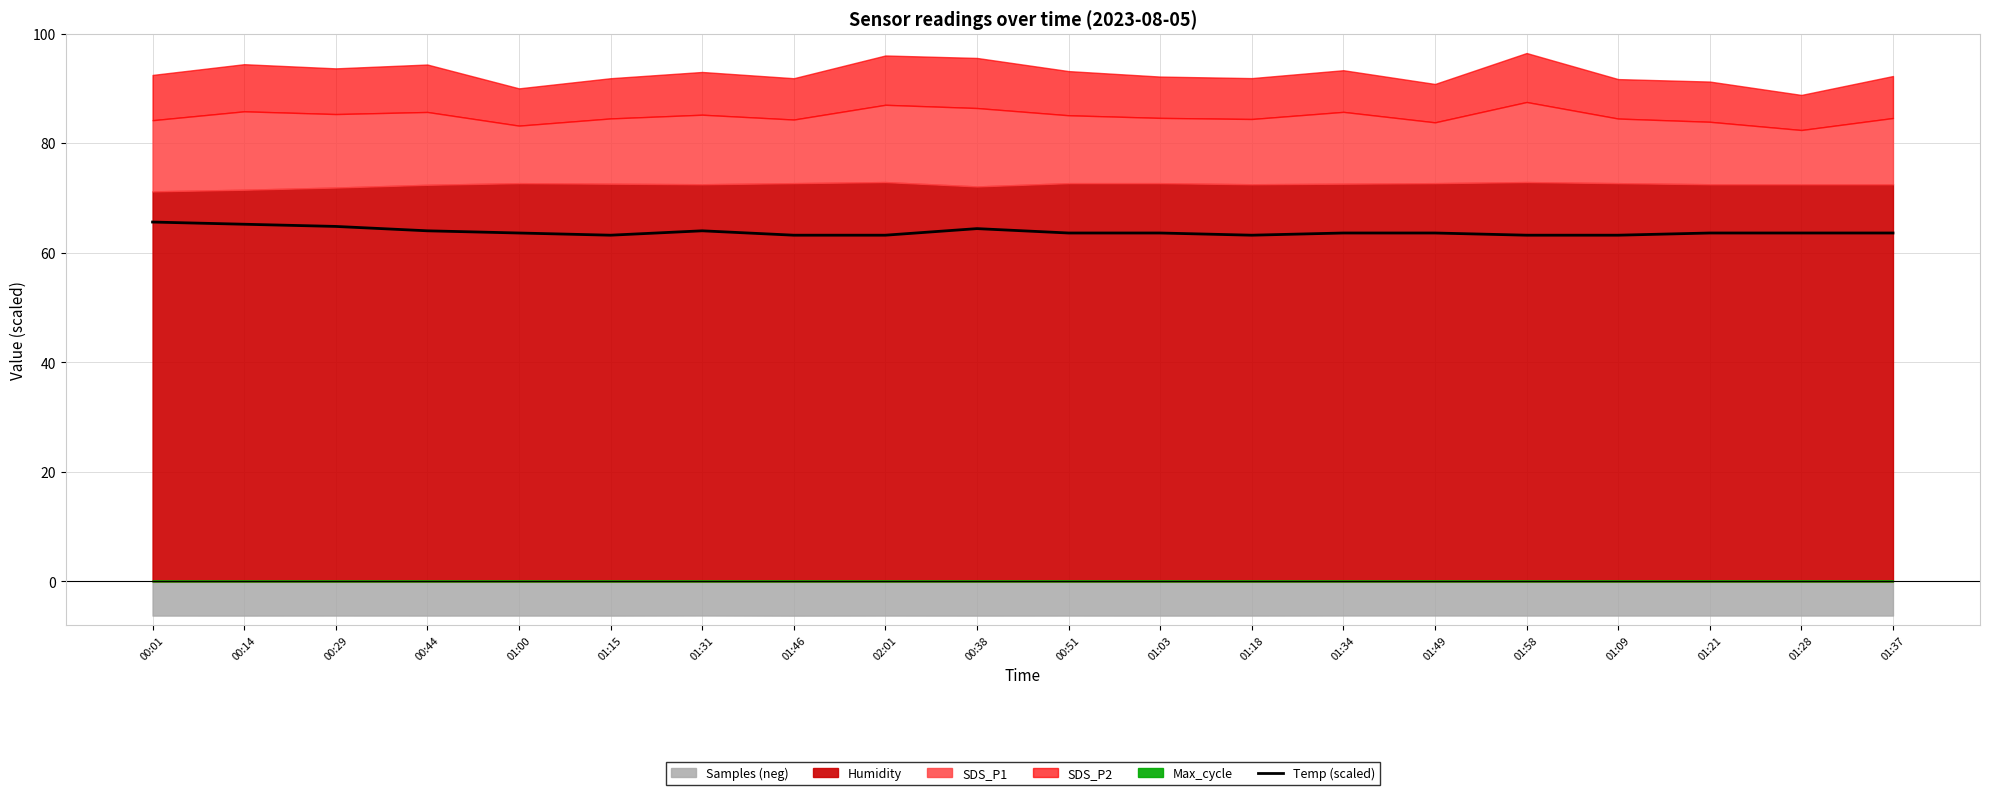

What is the difference between the values at 00:44 and 01:49?

0.4